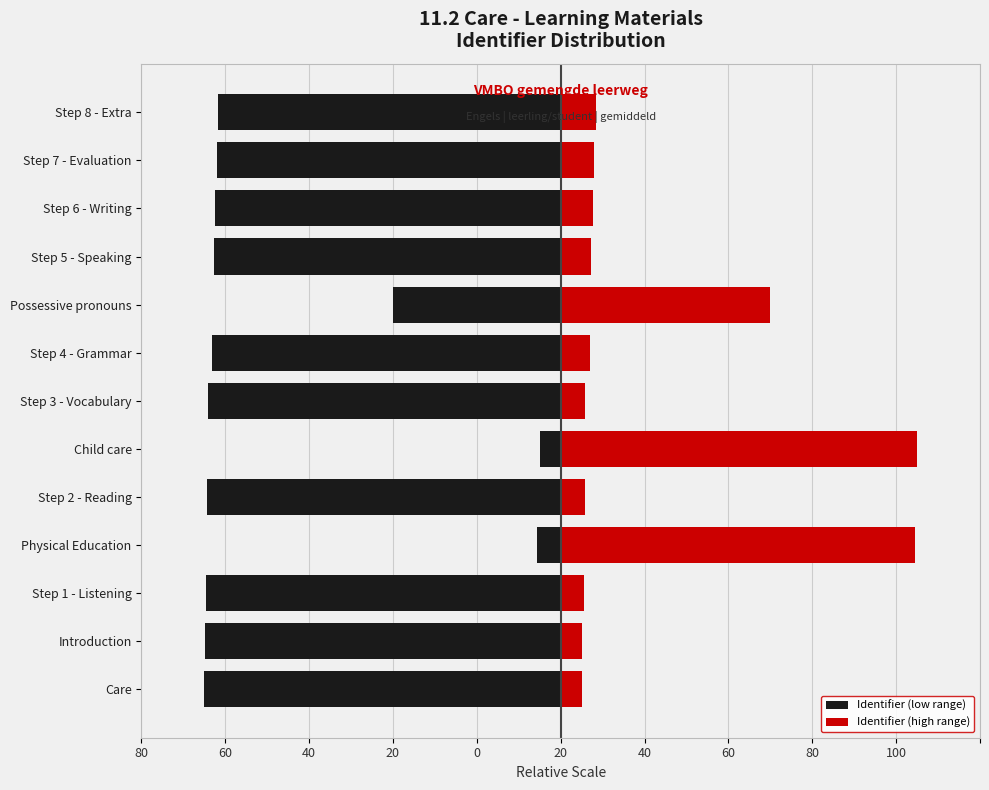

How many groups of bars are there?

13